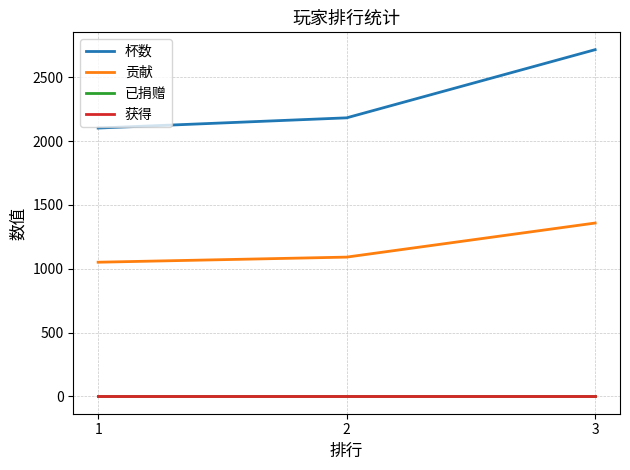

Reading right to left, what are all the values shown in this chart?

杯数: 2716	2182	2102
贡献: 1358	1091	1051
已捐赠: 0	0	0
获得: 0	0	0